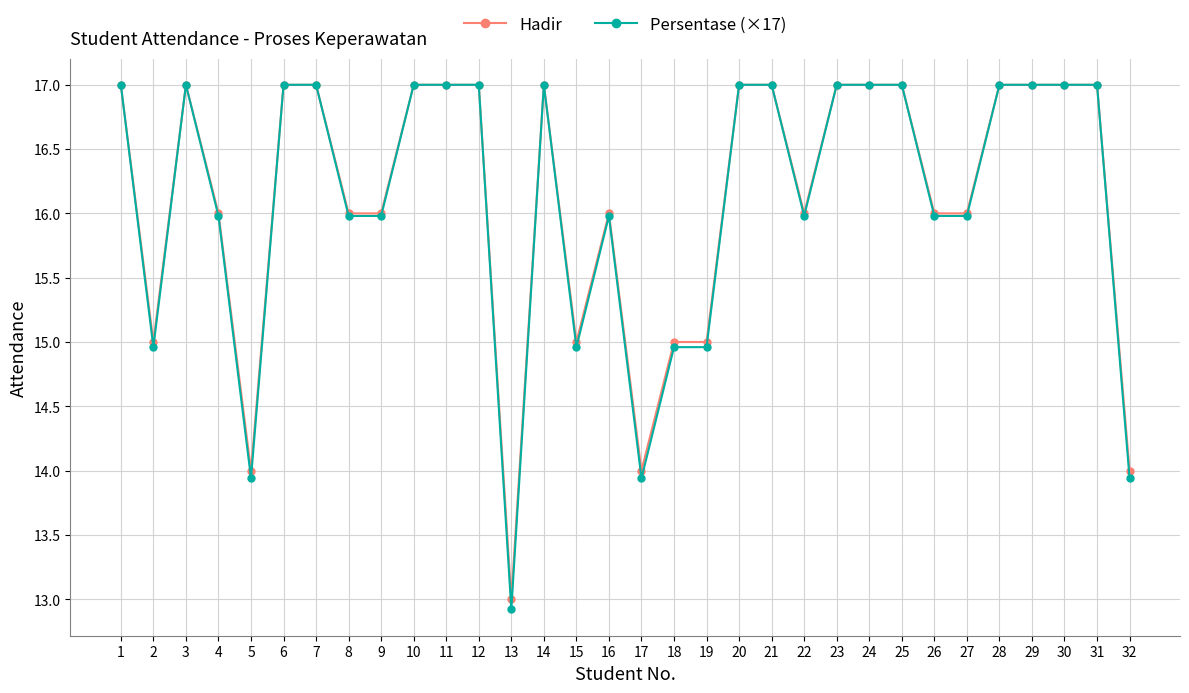

Which series has the largest range (max minus min)?

Persentase (×17)